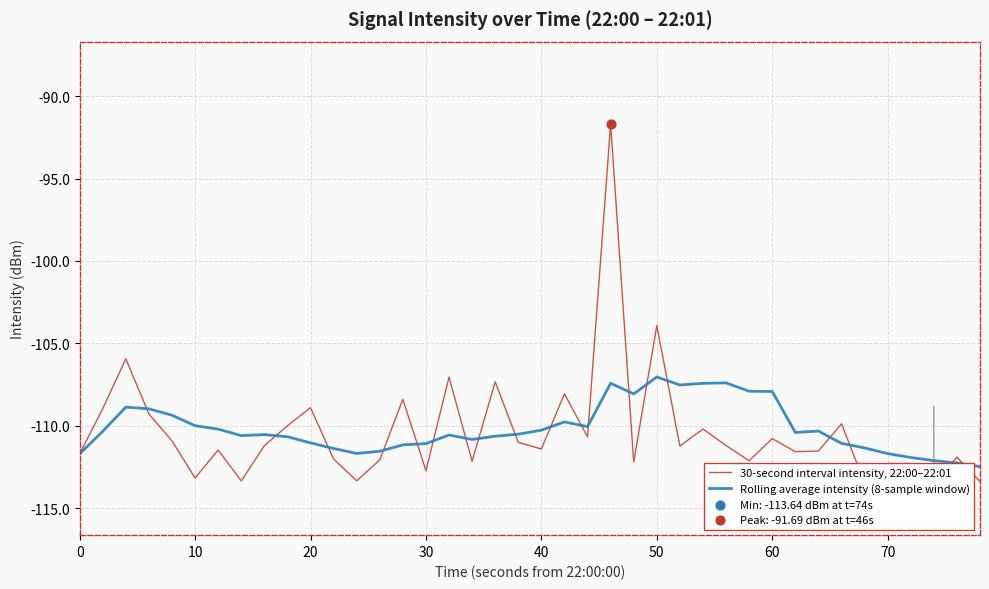

Which series reaches the maximum Y coordinate?

30-second interval intensity, 22:00–22:01